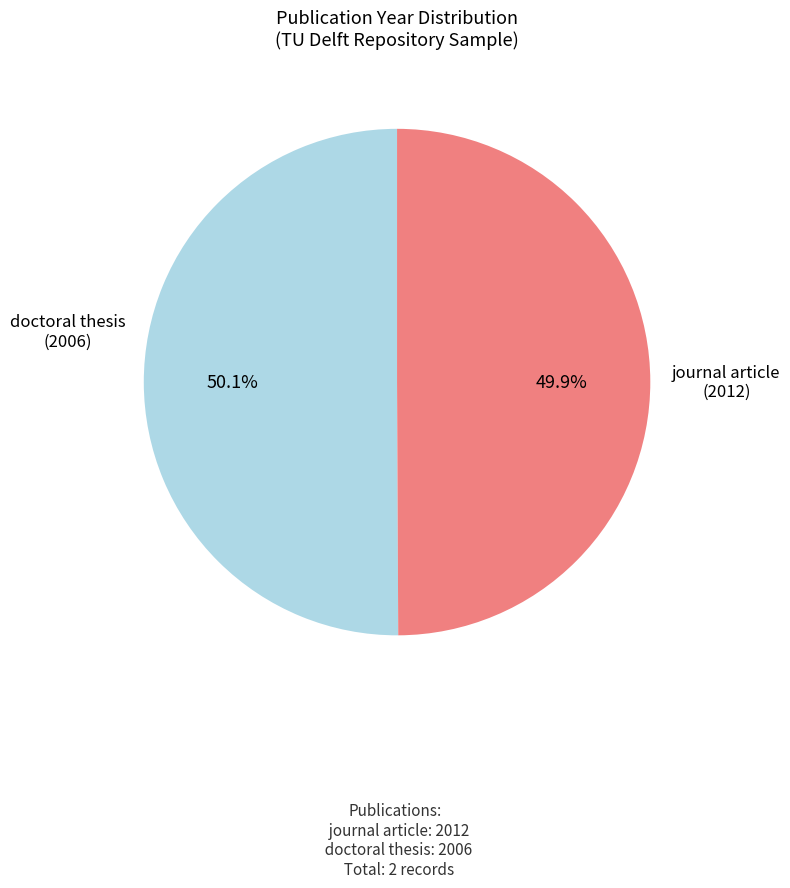

Is there a majority slice in this chart?

Yes